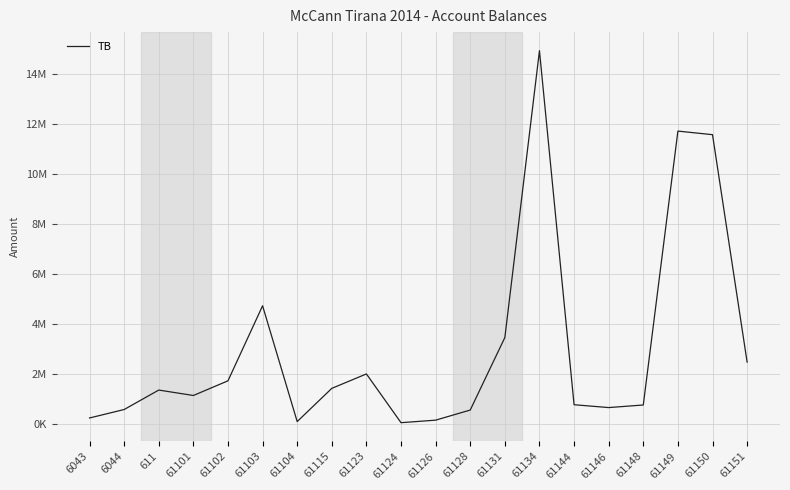

Reading right to left, what are all the values shown in this chart?

61151=2483496.3	61150=11574631.1	61149=11717876.6	61148=769080.9	61146=666085.5	61144=779642.1	61134=14931158.8	61131=3465988.5	61128=567460.5	61126=163090.0	61124=61813.2	61123=2010362.2	61115=1434003.2	61104=105900.0	61103=4735066.9	61102=1735151.5	61101=1149043.7	611=1366068.5	6044=588118.9	6043=250227.1